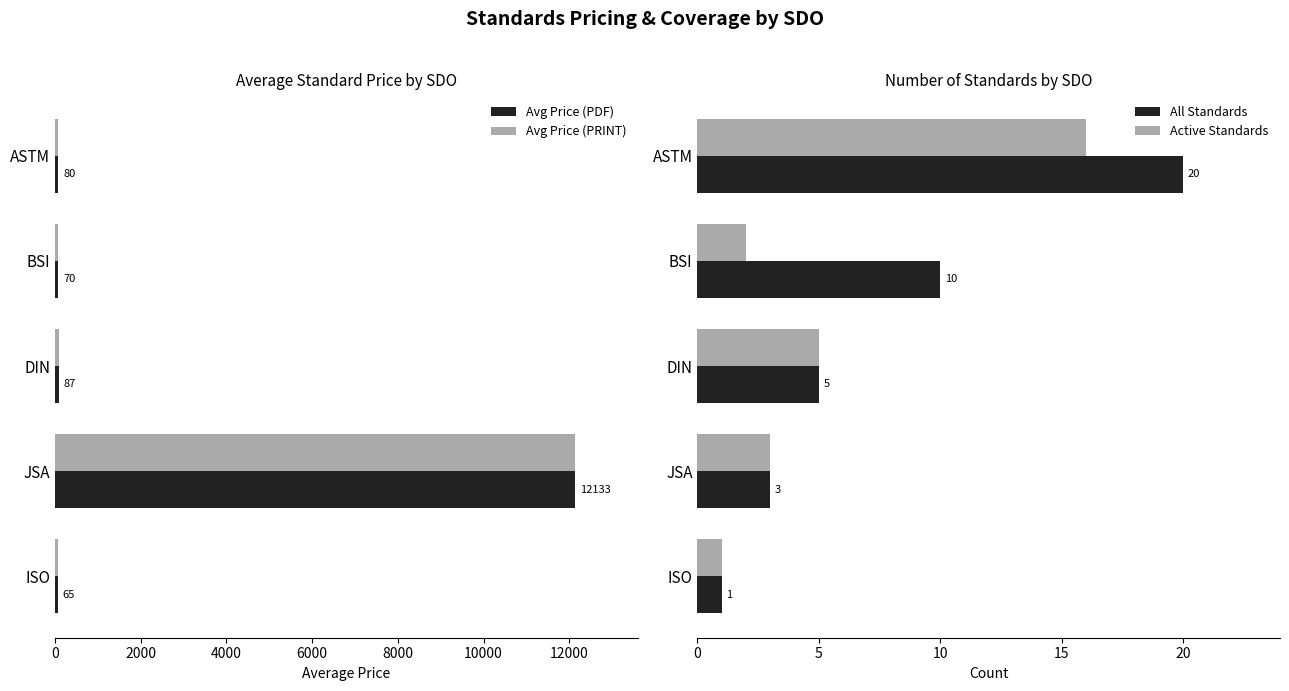

What is the average value of the Avg Price (PRINT) series?

2486.9